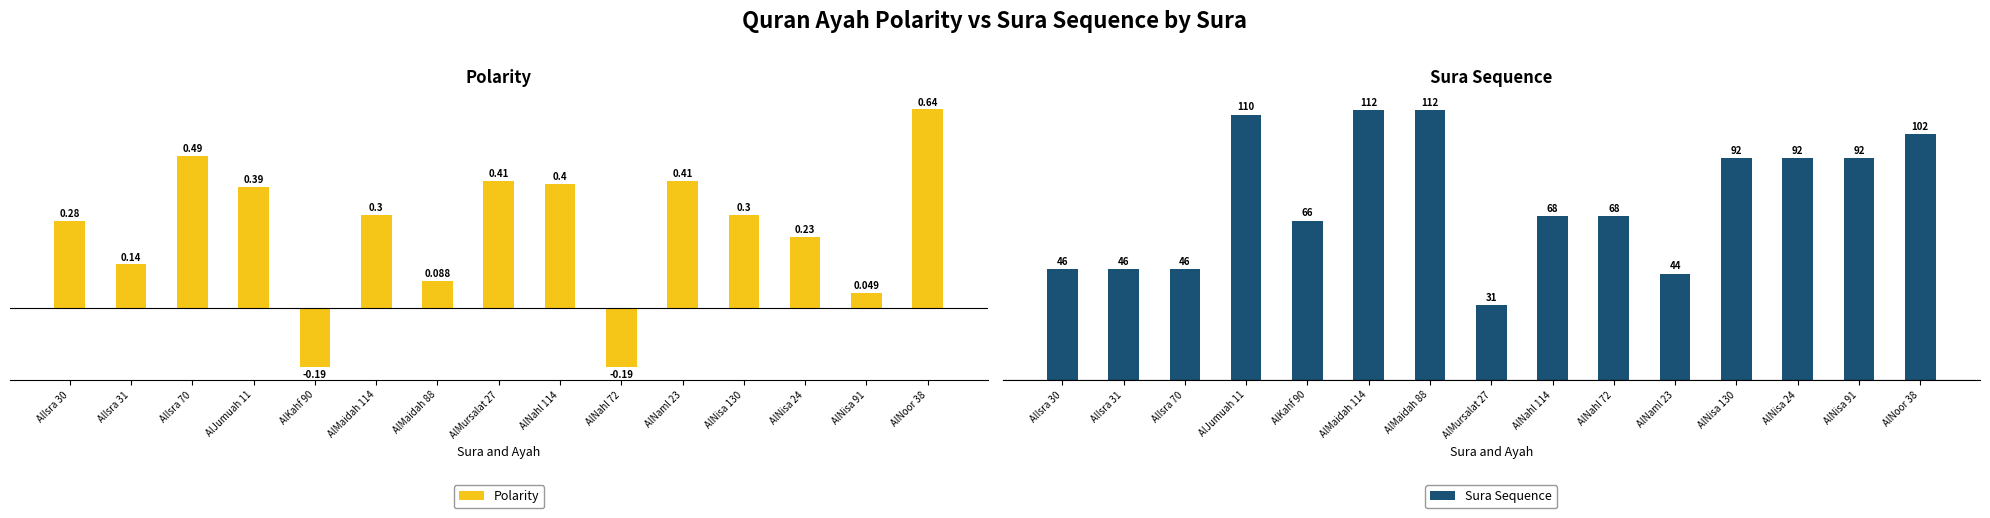

Are the bars grouped side by side (vs. stacked)?

Yes